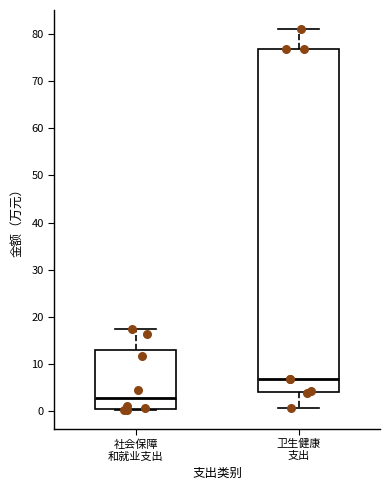

Comparing the boxes themselves (not the whiskers), which one is the tallest?

卫生健康 支出